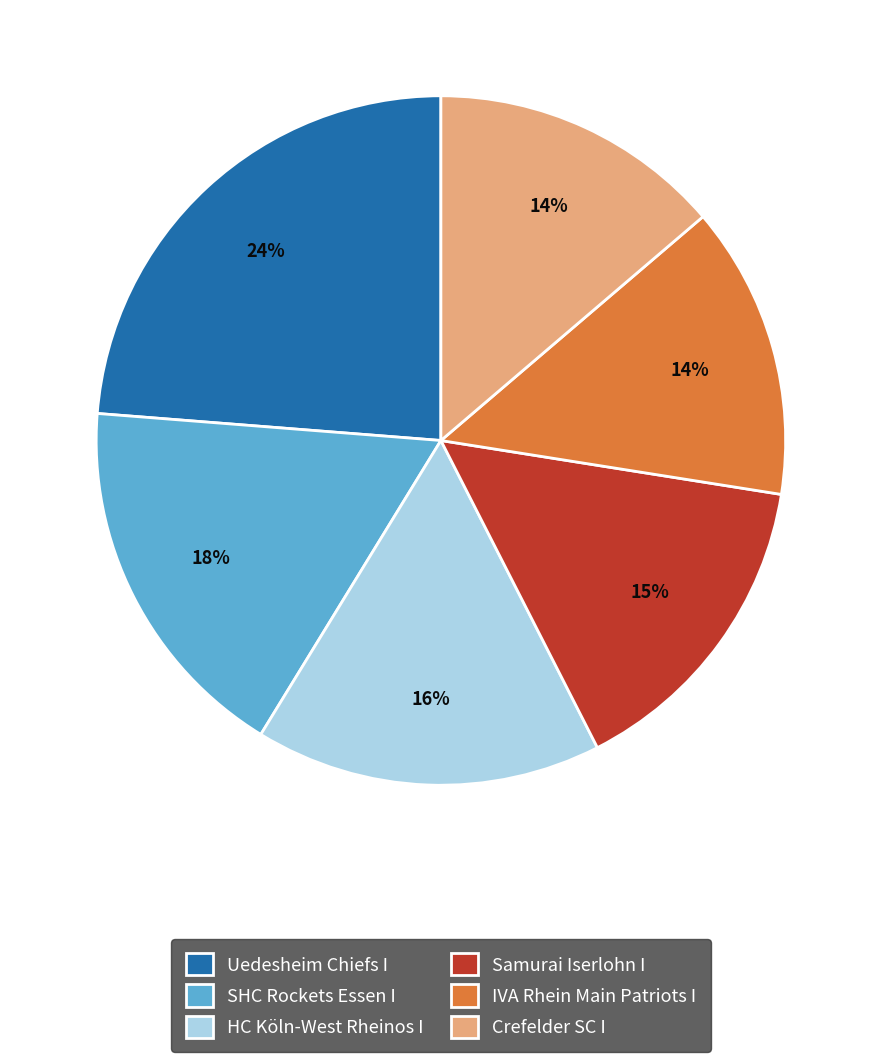

Approximately how many times larger is the value at SHC Rockets Essen I compared to IVA Rhein Main Patriots I?

1.3